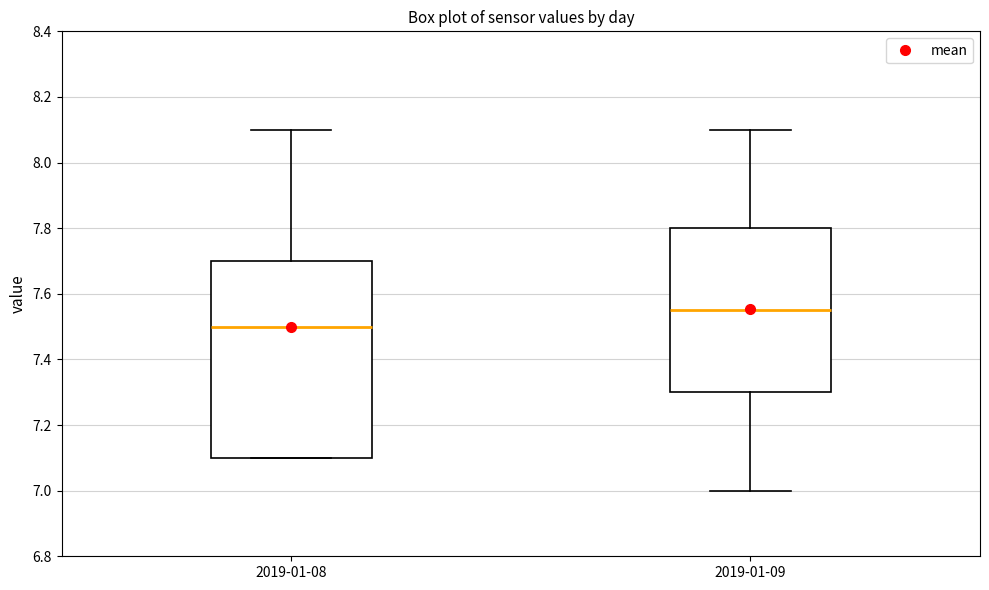

Which box's median line is the highest?

2019-01-09